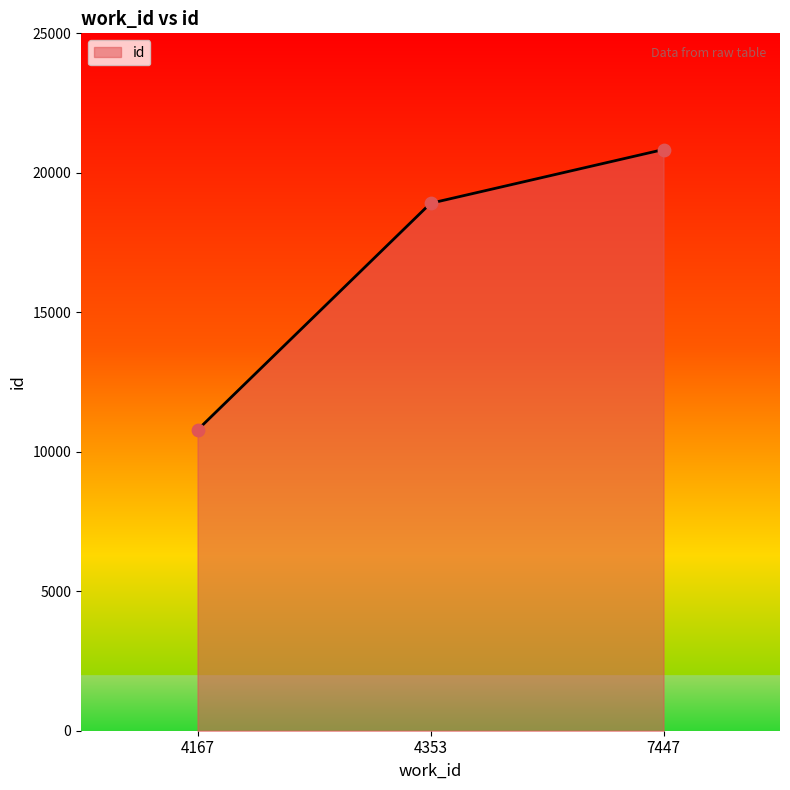

What is the change in value from 4353 to 7447?

+1928